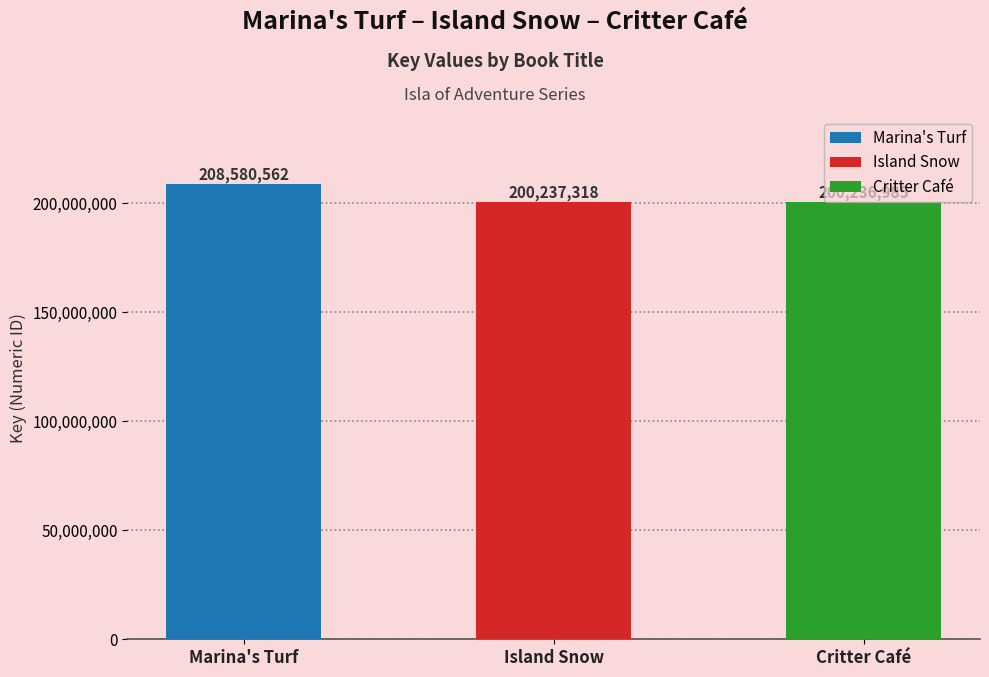

Reading right to left, what are all the values shown in this chart?

Critter Café=200236985	Island Snow=200237318	Marina's Turf=208580562